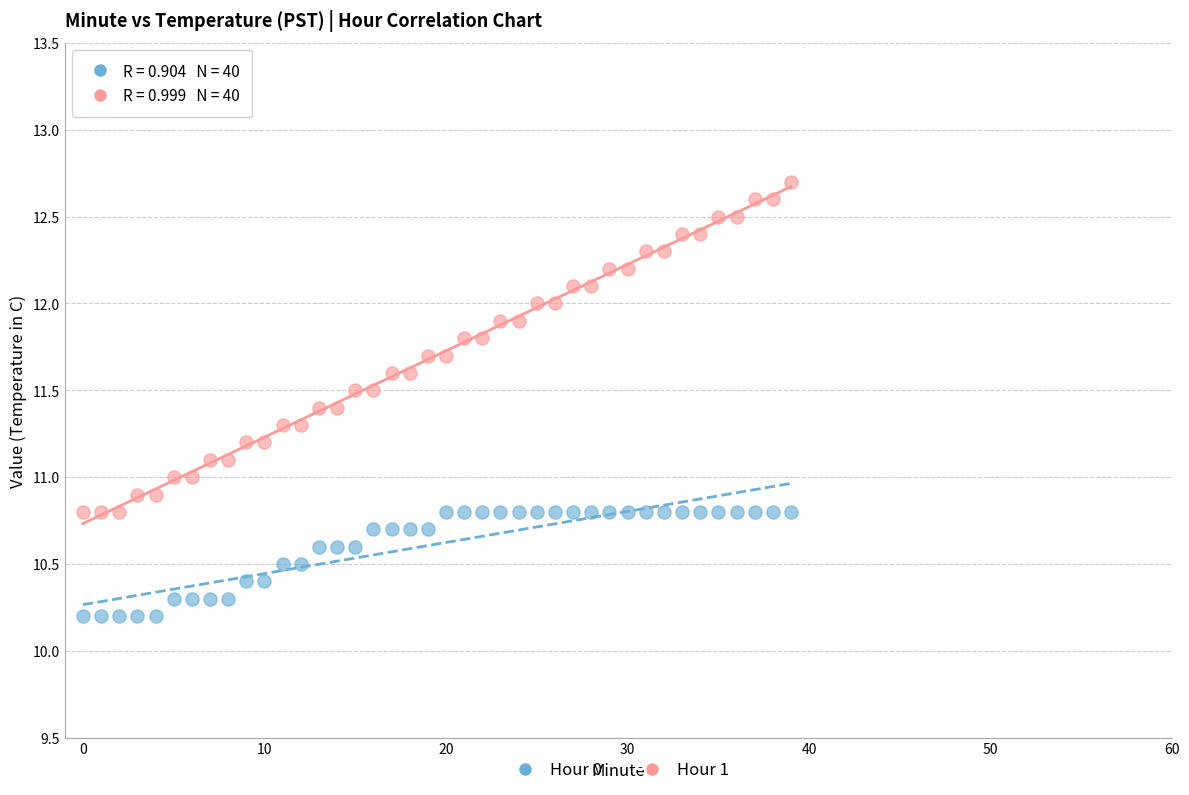

Across all data points, what is the range of Y values (max minus min)?

2.5